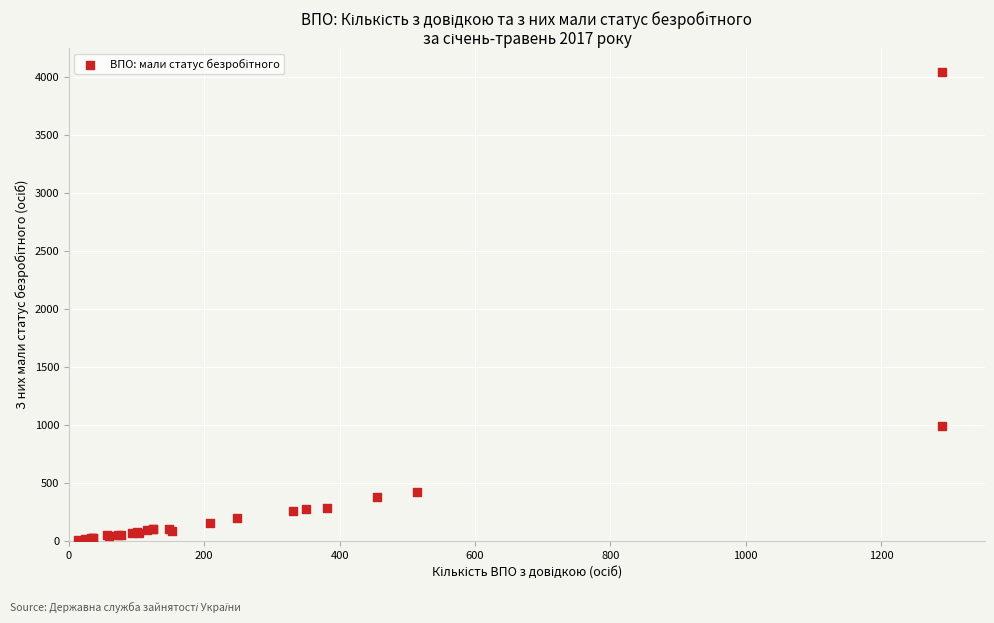

What Y value in the scatter plot is closest to 2029?

990